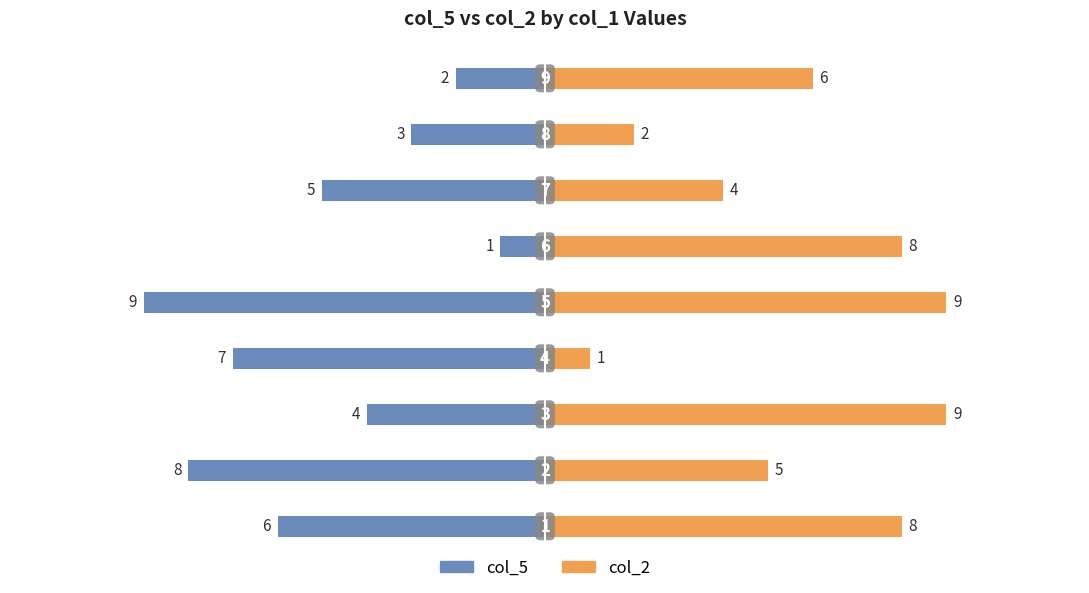

List the series in order of their overall mean, highest first.

col_2, col_5